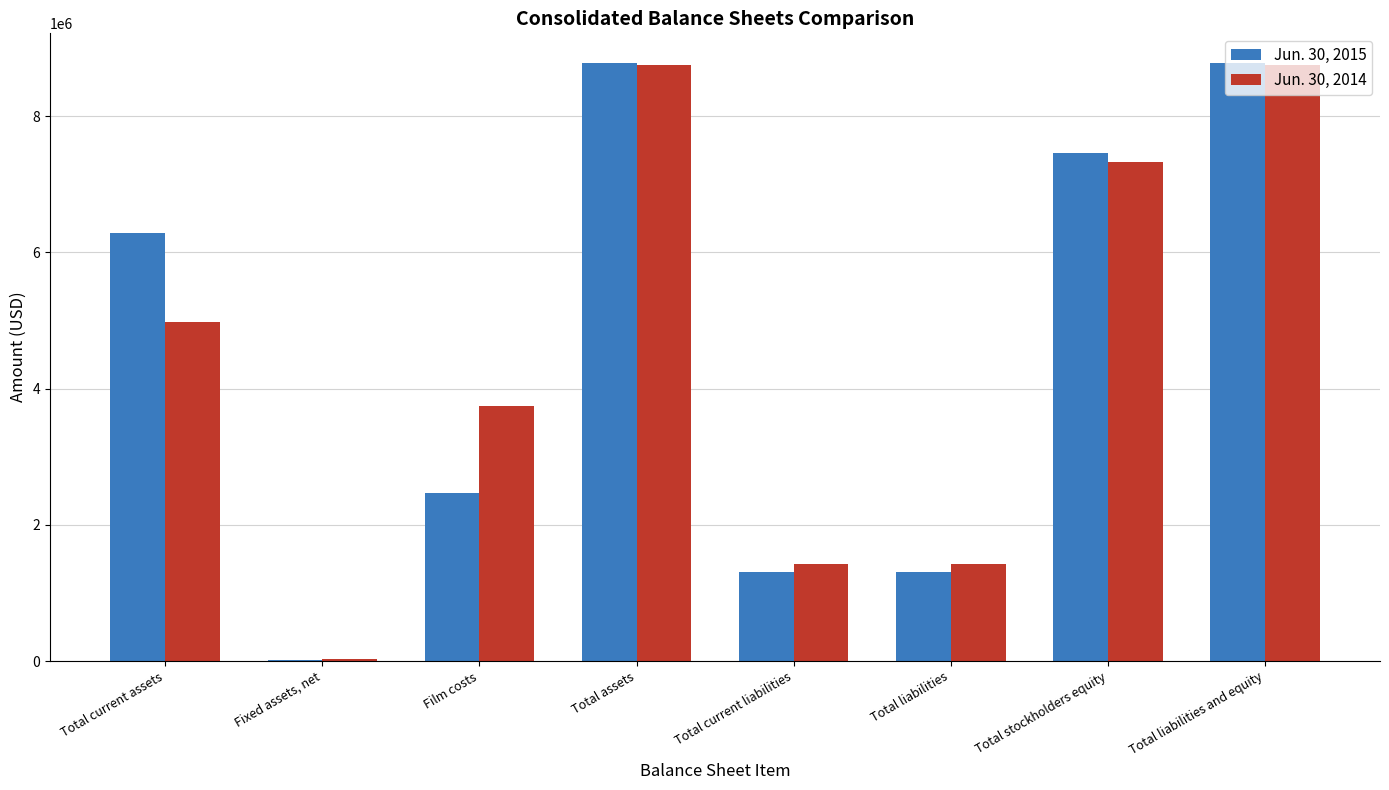

What is the total value across all series at Total current assets?

11268697